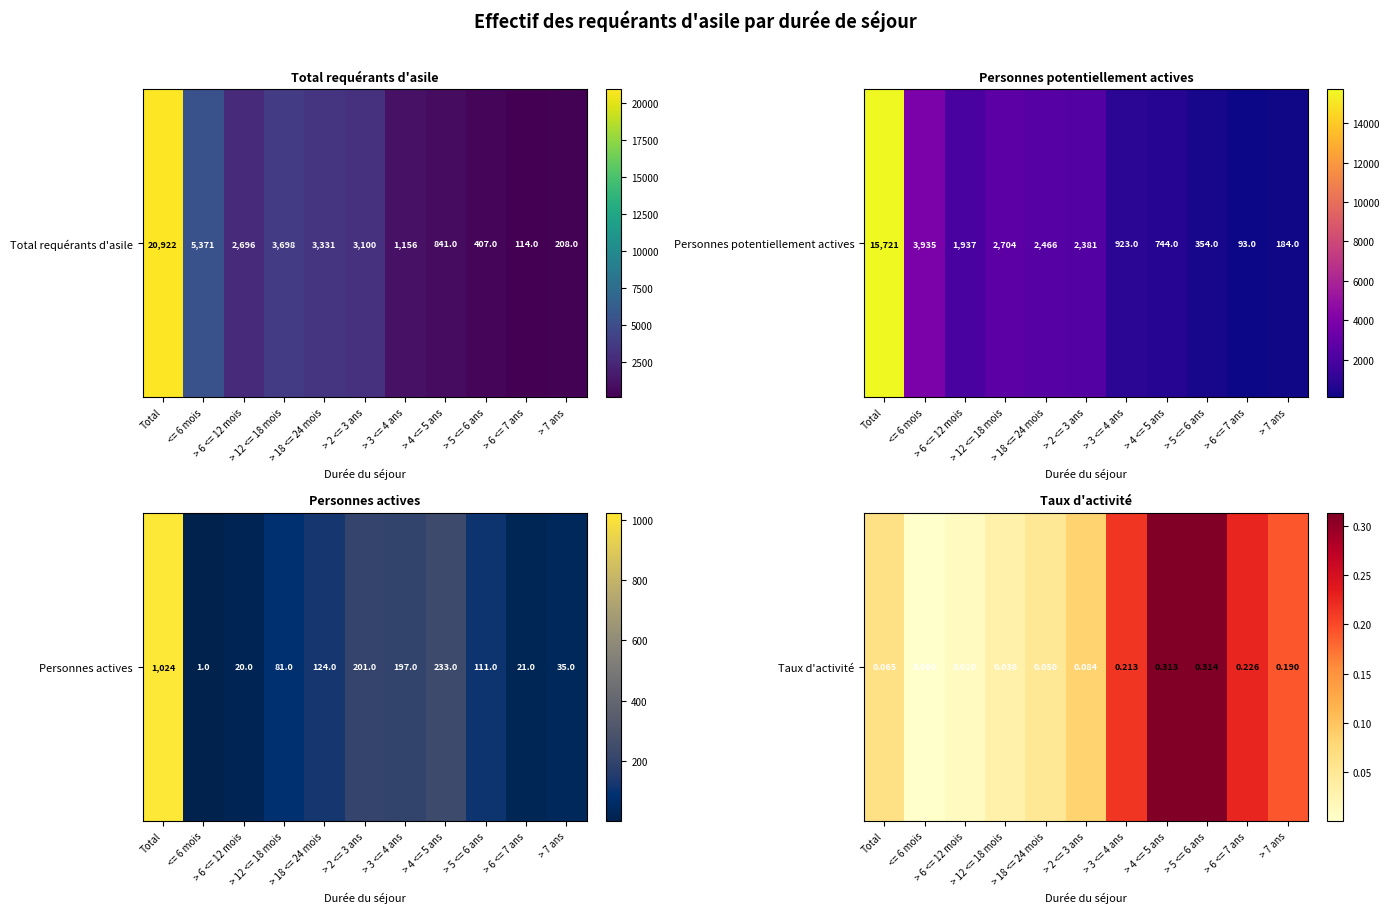

List the labels in order of value, largest first.

> 5 <= 6 ans, > 4 <= 5 ans, > 6 <= 7 ans, > 3 <= 4 ans, > 7 ans, > 2 <= 3 ans, Total, > 18 <= 24 mois, > 12 <= 18 mois, > 6 <= 12 mois, <= 6 mois